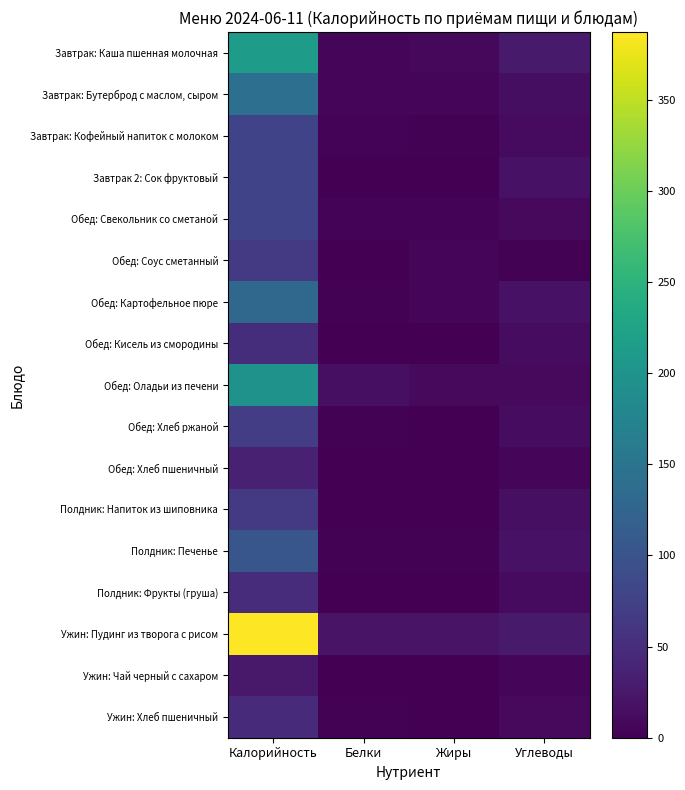

Reading left to right, list all the values displayed in this chart.

Завтрак: Каша пшенная молочная: Калорийность=213.0	Белки=7.0	Жиры=8.1	Углеводы=28.4
Завтрак: Бутерброд с маслом, сыром: Калорийность=140.9	Белки=5.0	Жиры=6.9	Углеводы=14.3
Завтрак: Кофейный напиток с молоком: Калорийность=78.5	Белки=3.1	Жиры=2.5	Углеводы=10.9
Завтрак 2: Сок фруктовый: Калорийность=77.4	Белки=0.9	Жиры=0.2	Углеводы=18.2
Обед: Свекольник со сметаной: Калорийность=77.6	Белки=4.3	Жиры=3.6	Углеводы=9.6
Обед: Соус сметанный: Калорийность=65.1	Белки=1.0	Жиры=5.8	Углеводы=2.3
Обед: Картофельное пюре: Калорийность=128.7	Белки=3.0	Жиры=4.8	Углеводы=18.2
Обед: Кисель из смородины: Калорийность=50.5	Белки=0.3	Жиры=0.1	Углеводы=12.3
Обед: Оладьи из печени: Калорийность=197.3	Белки=15.4	Жиры=10.4	Углеводы=10.5
Обед: Хлеб ржаной: Калорийность=69.6	Белки=2.6	Жиры=0.5	Углеводы=13.4
Обед: Хлеб пшеничный: Калорийность=35.2	Белки=1.1	Жиры=0.1	Углеводы=7.4
Полдник: Напиток из шиповника: Калорийность=65.5	Белки=0.7	Жиры=0.3	Углеводы=15.2
Полдник: Печенье: Калорийность=104.2	Белки=1.9	Жиры=2.5	Углеводы=18.6
Полдник: Фрукты (груша): Калорийность=48.4	Белки=0.4	Жиры=0.4	Углеводы=10.8
Ужин: Пудинг из творога с рисом: Калорийность=387.0	Белки=20.8	Жиры=20.5	Углеводы=28.2
Ужин: Чай черный с сахаром: Калорийность=26.4	Белки=0.2	Жиры=0.0	Углеводы=6.4
Ужин: Хлеб пшеничный: Калорийность=47.0	Белки=1.5	Жиры=0.2	Углеводы=9.8